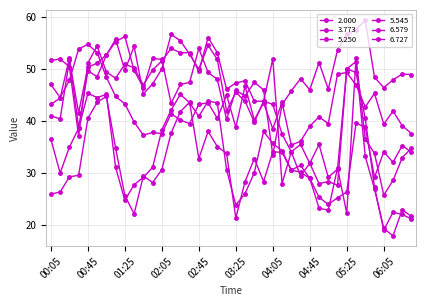

How many lines are shown in the chart?

6